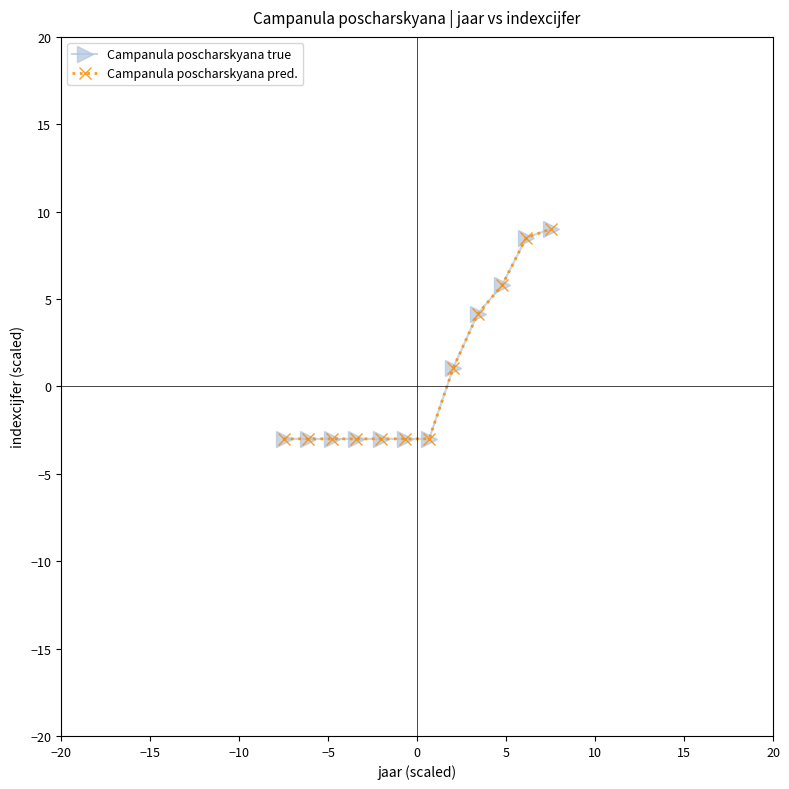

Is this an area chart (filled region under the line)?

No